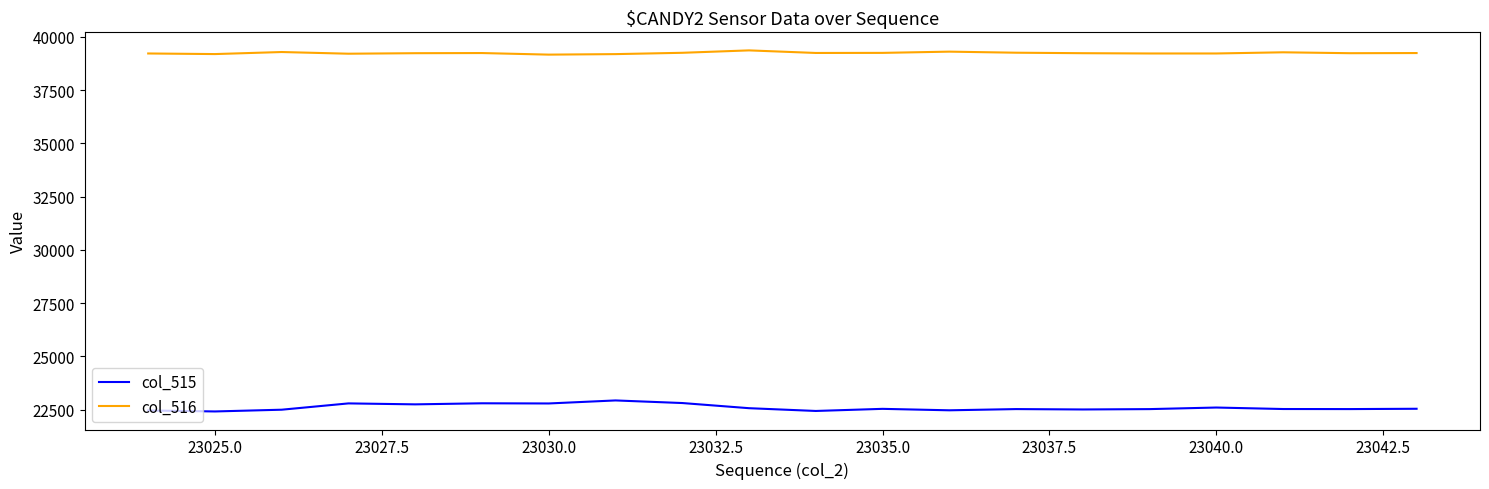

What is the minimum value for col_515?

22413